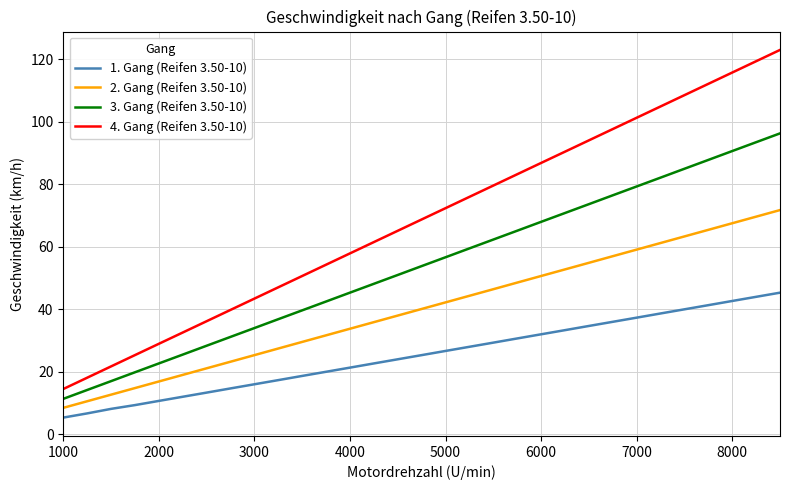

What is the maximum value for 3. Gang (Reifen 3.50-10)?

96.3